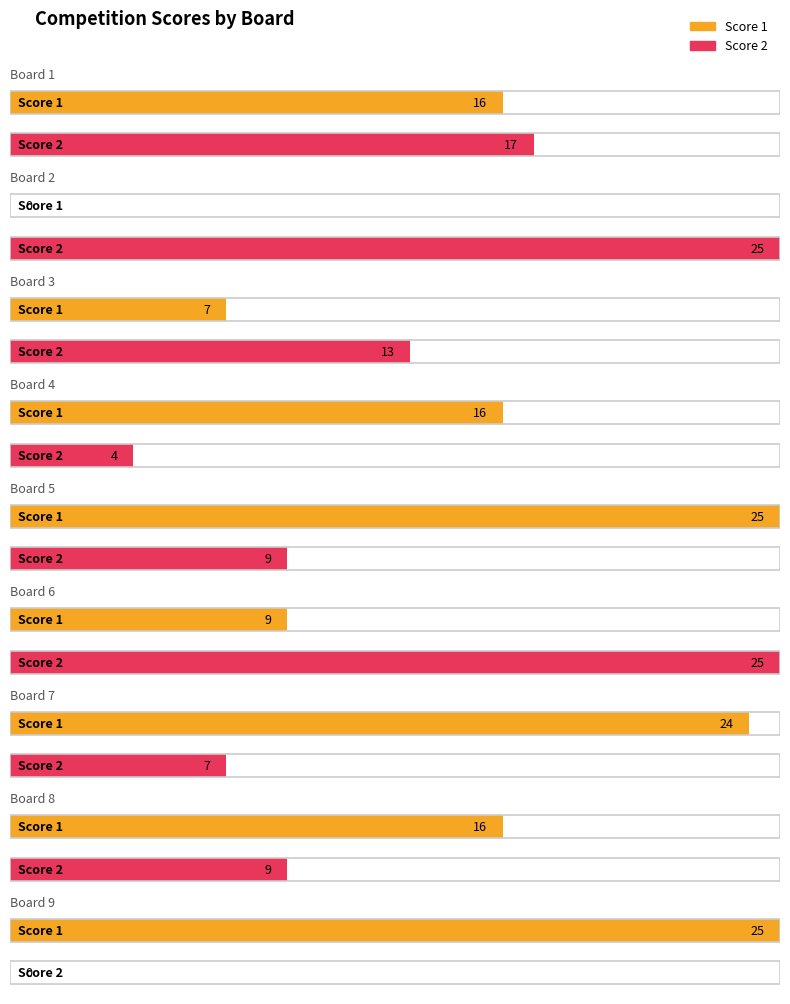

What is the difference between the maximum and minimum values in the Score 2 series?

25